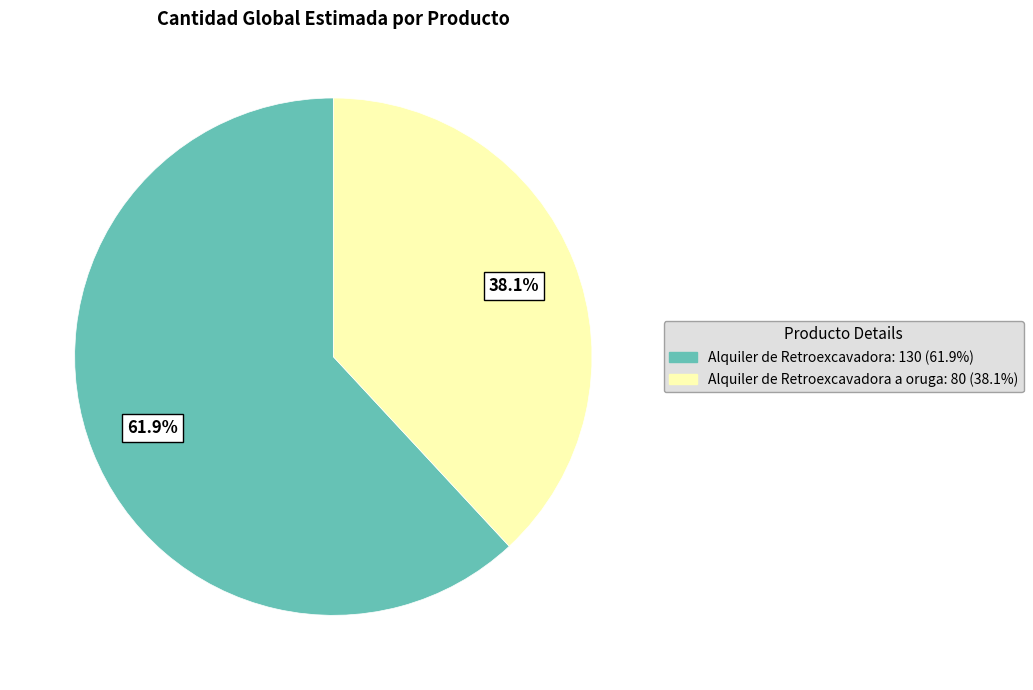

Rank the categories by value from lowest to highest.

Alquiler de Retroexcavadora a oruga: 80 (38.1%), Alquiler de Retroexcavadora: 130 (61.9%)